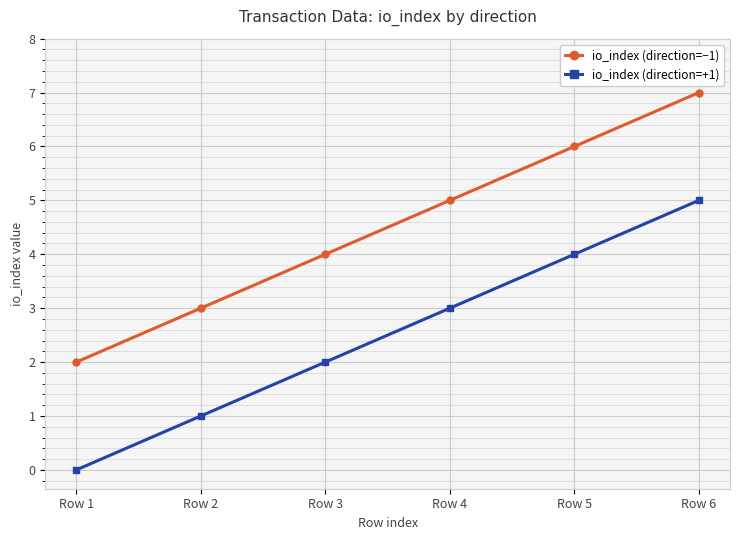

True or false: io_index (direction=+1) and io_index (direction=−1) cross at least once.

False